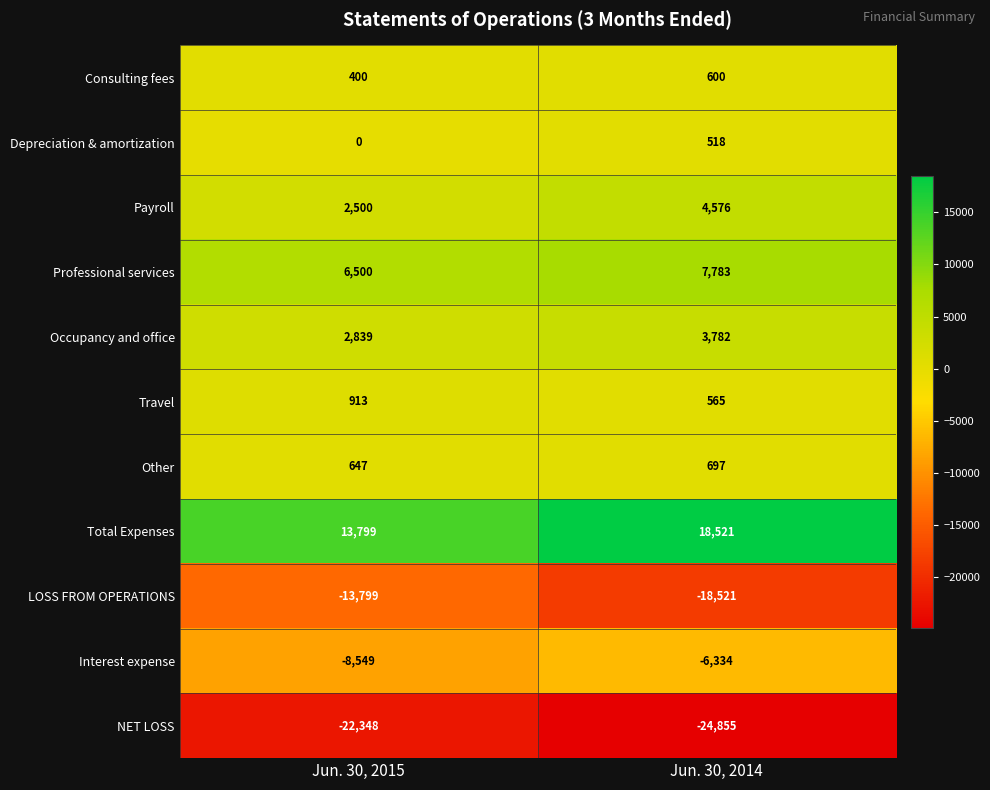

Count the number of data series in this chart.

11